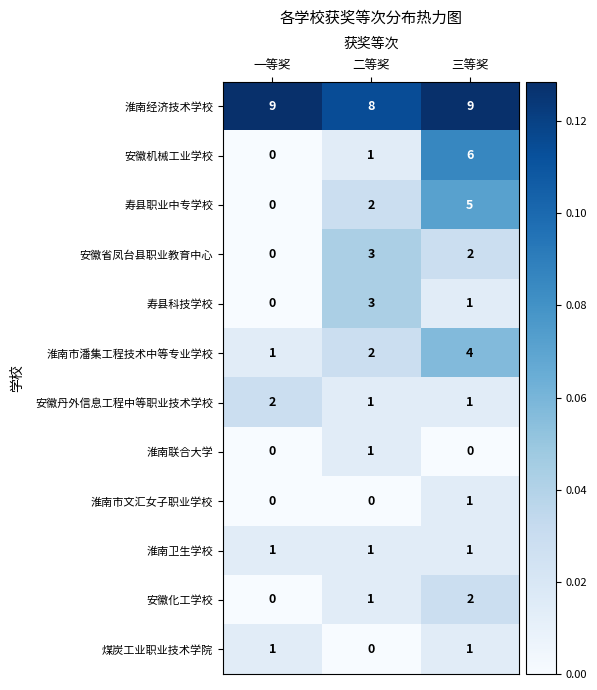

Which series has the largest total across all categories?

淮南经济技术学校